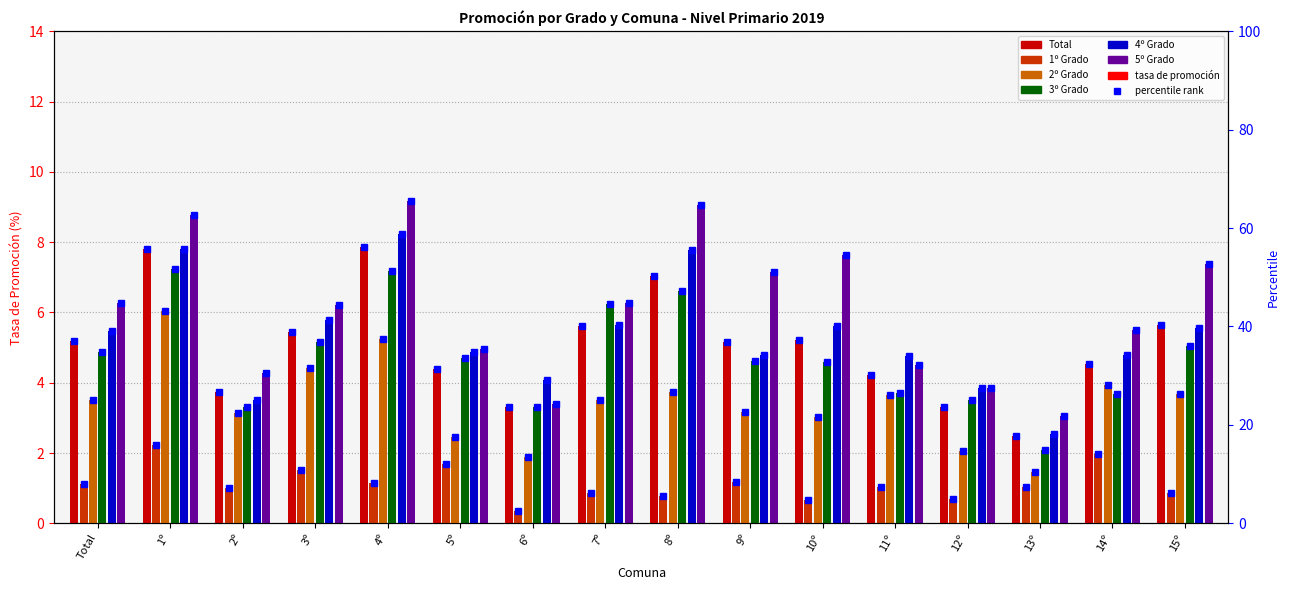

True or false: 4º Grado has a value of 6.3 at 11º.

False